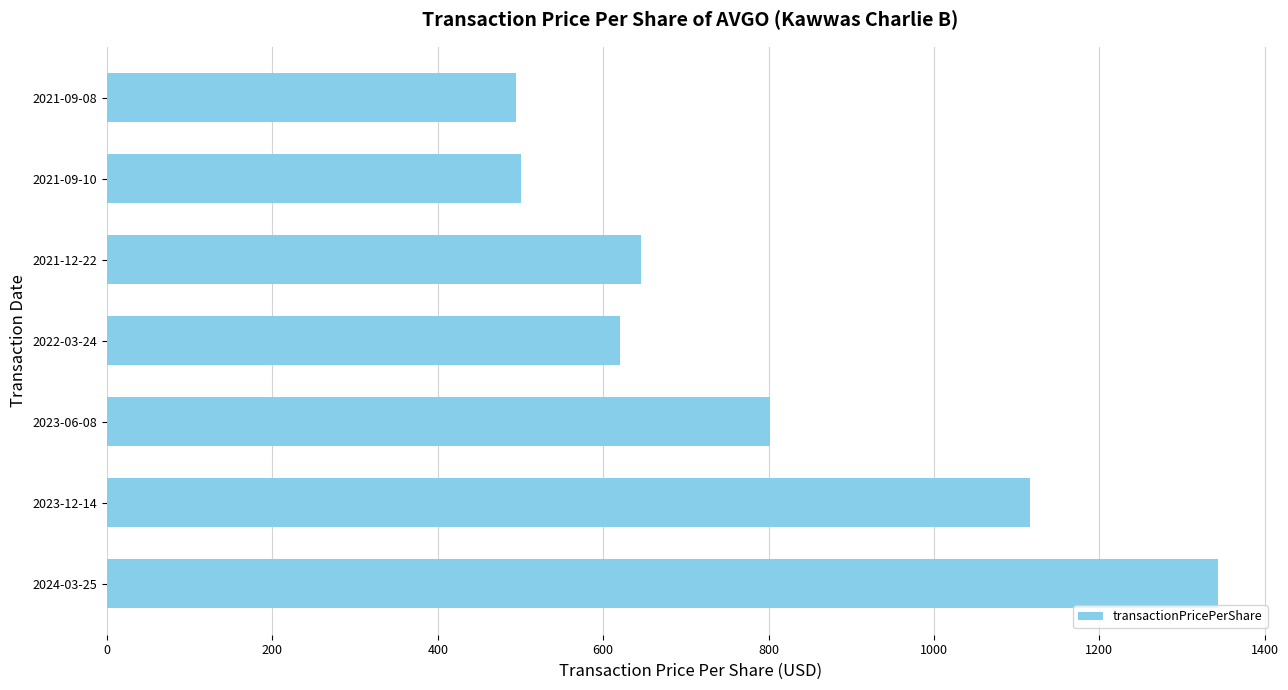

The value at 2023-06-08 is 264.4. True or false?

False